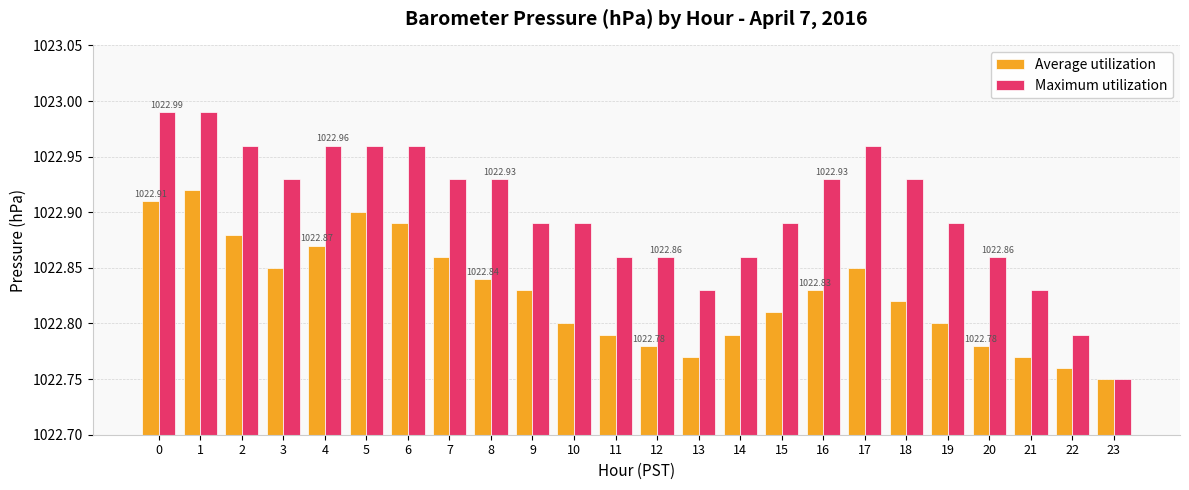

Where is Maximum utilization nearest to the value 1022?

23